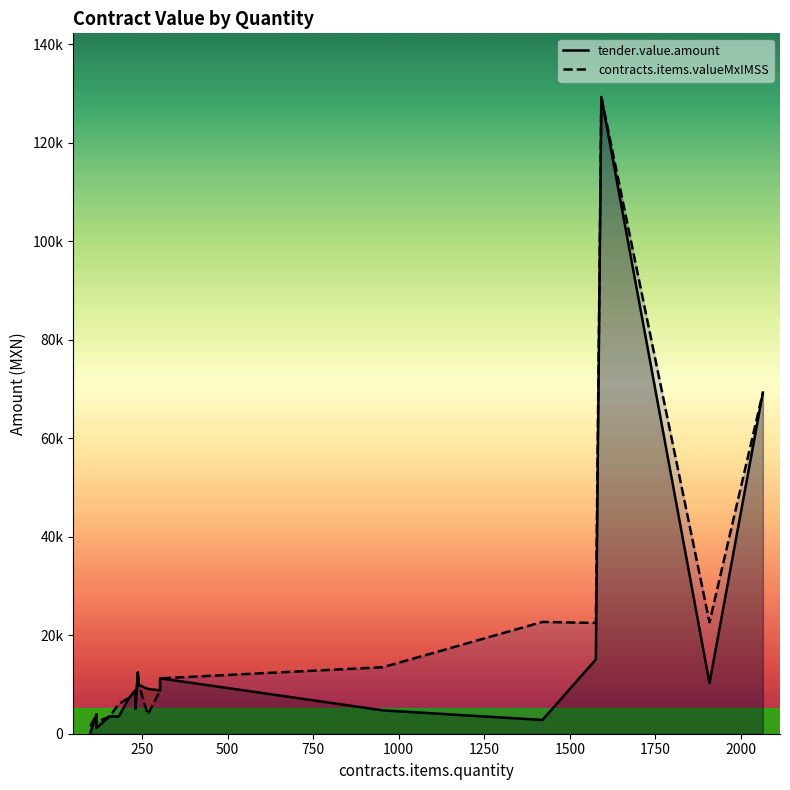

Which series ends up on top after the final intersection of tender.value.amount and contracts.items.valueMxIMSS?

contracts.items.valueMxIMSS